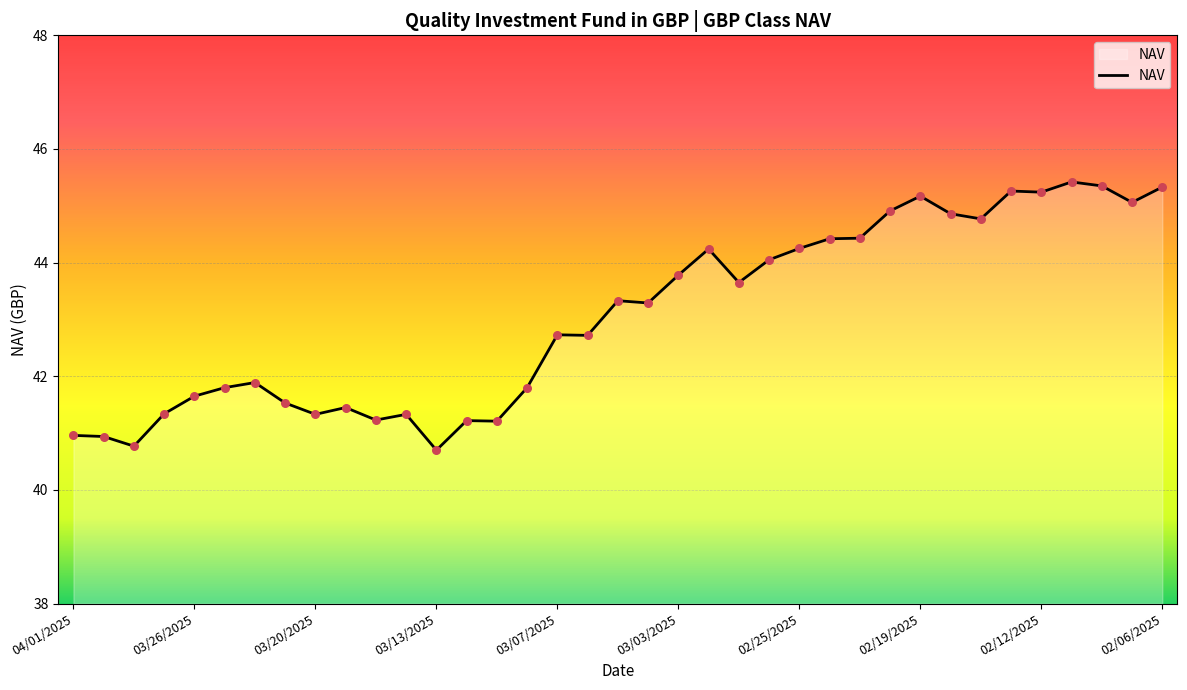

What is the minimum value shown in the chart?

40.7